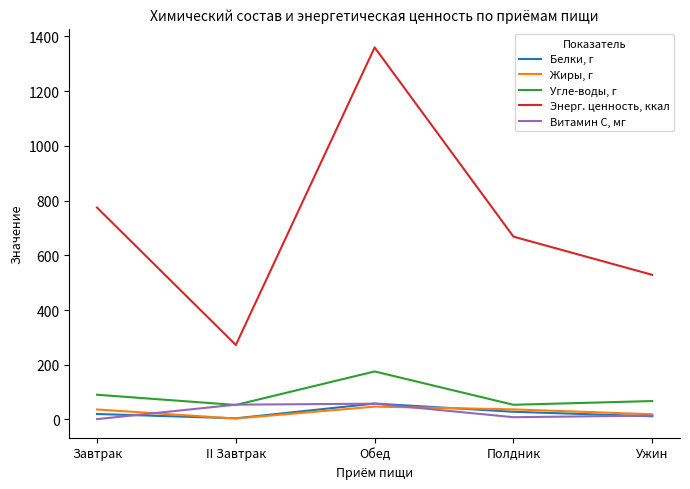

What is the sum of the Жиры, г values at Обед and Ужин?

66.1